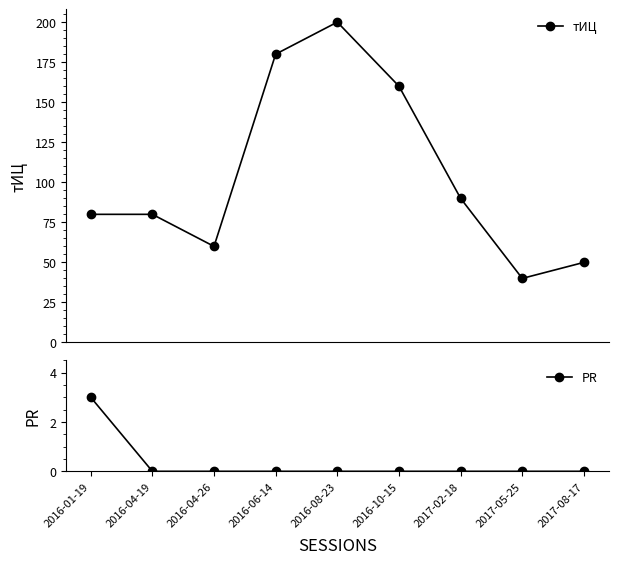

Reading right to left, what are all the values shown in this chart?

тИЦ: 50	40	90	160	200	180	60	80	80
PR: 0	0	0	0	0	0	0	0	3